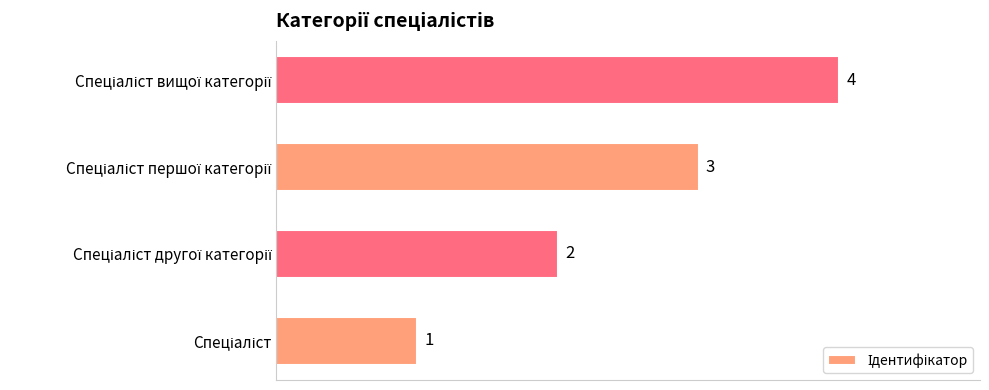

What is the difference between the maximum and minimum values?

3